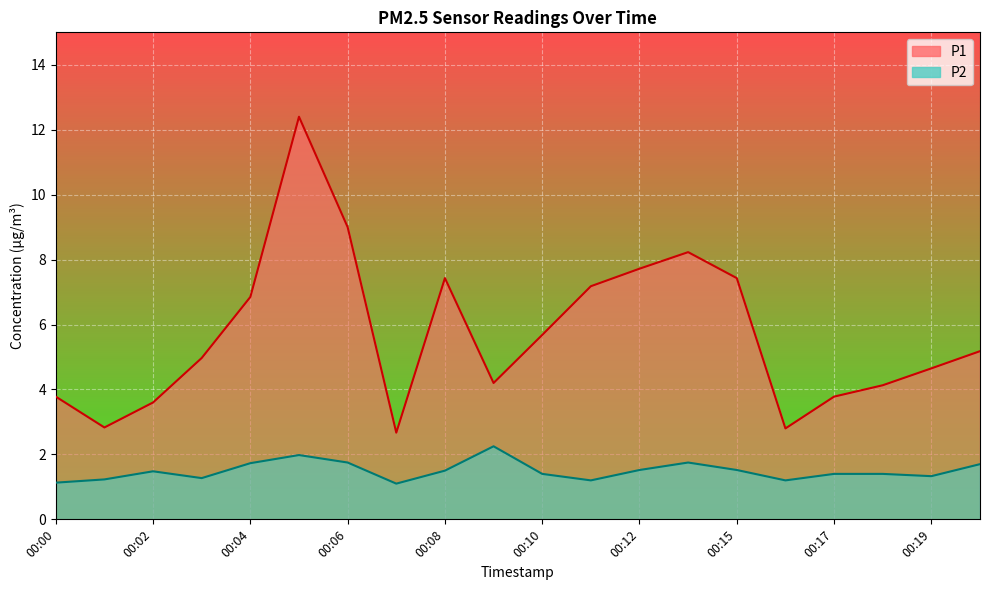

At which category does P1 reach its first local valley?

00:01